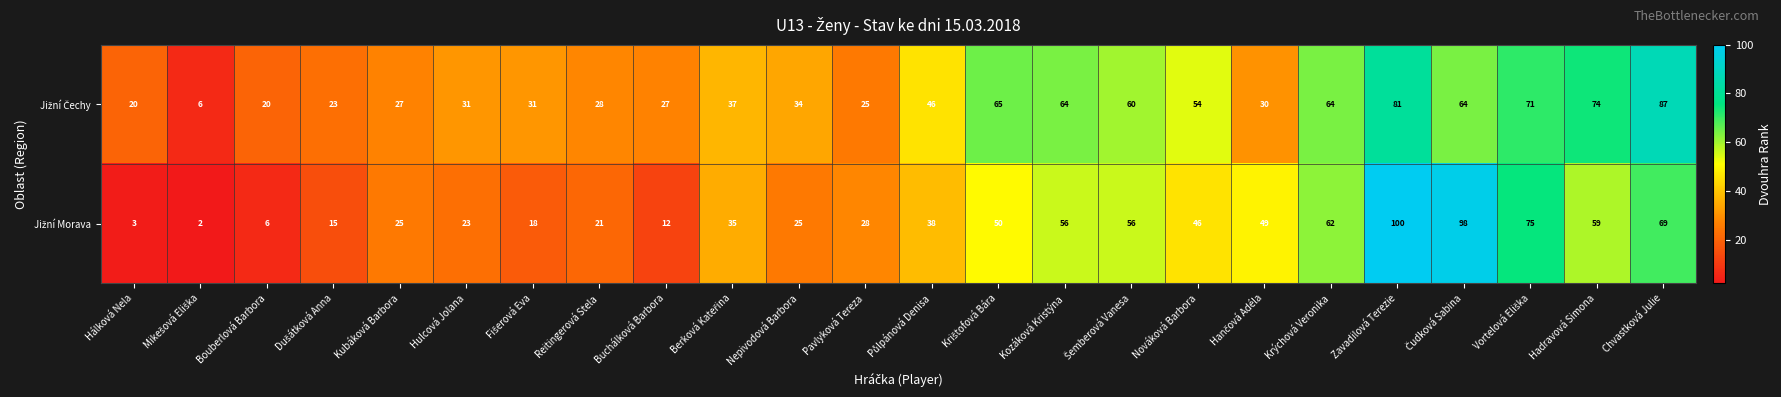

What is the spread (max minus min) of values at Reitingerová Stela?

7